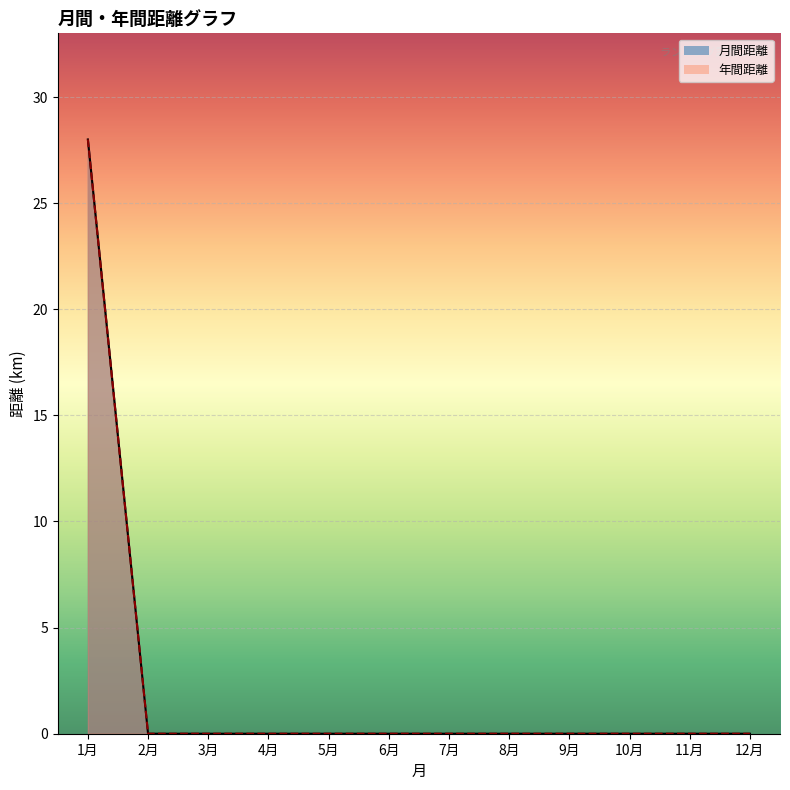

Does the chart display data point markers on the line(s)?

No